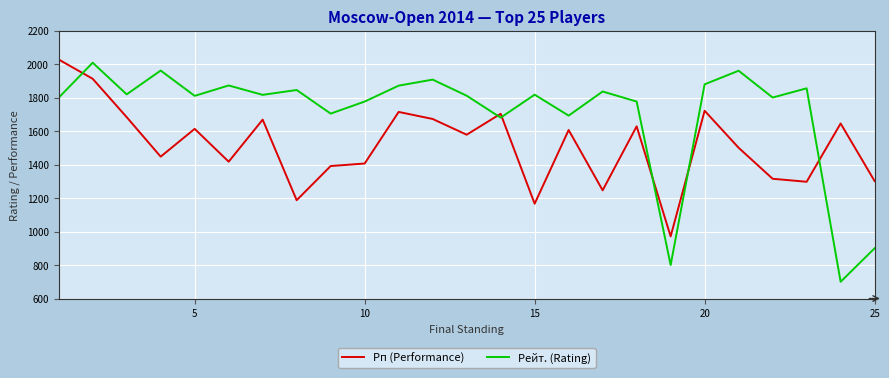

Which series has the widest spread of values?

Рейт. (Rating)